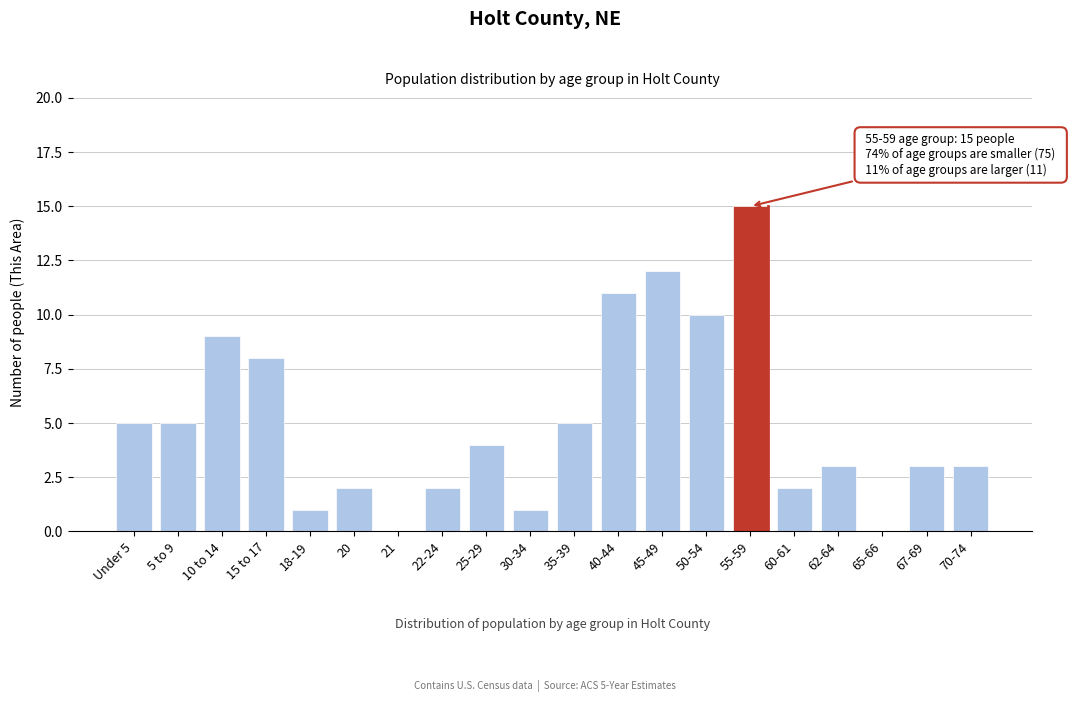

Reading left to right, list all the values displayed in this chart.

Under 5=5	5 to 9=5	10 to 14=9	15 to 17=8	18-19=1	20=2	21=0	22-24=2	25-29=4	30-34=1	35-39=5	40-44=11	45-49=12	50-54=10	55-59=15	60-61=2	62-64=3	65-66=0	67-69=3	70-74=3